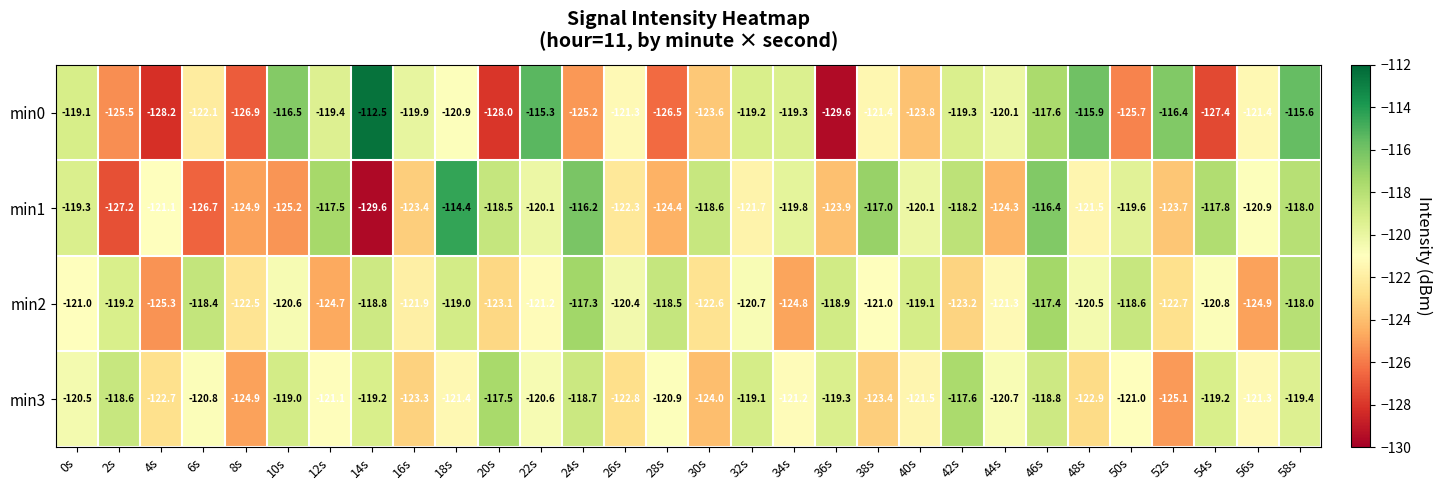

At which category does the chart reach its peak across all series?

14s